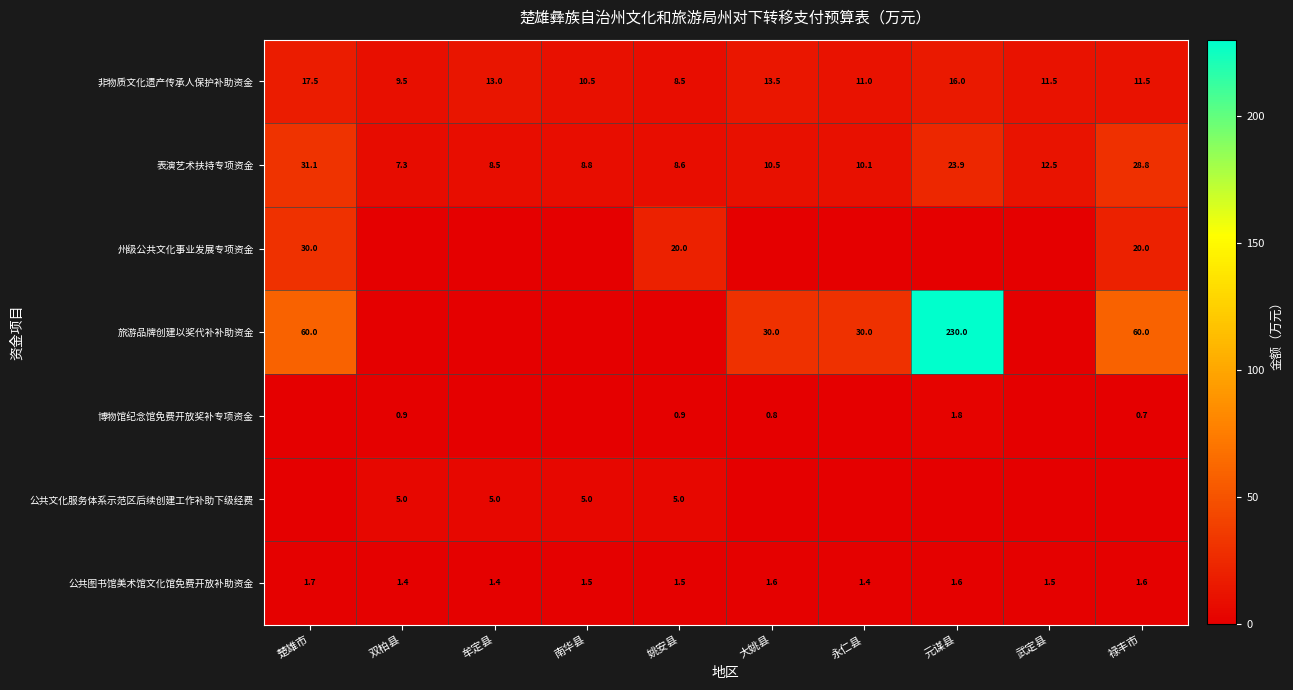

Read the 表演艺术扶持专项资金 value at 双柏县.

7.3